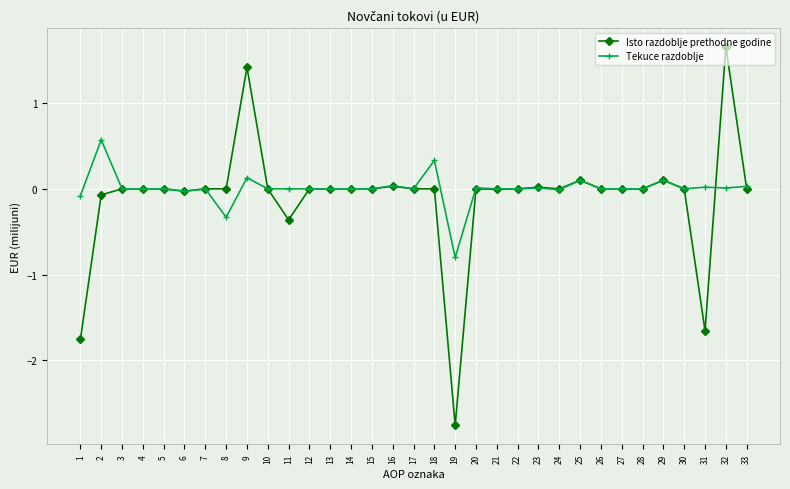

What are all the series names shown in the legend?

Isto razdoblje prethodne godine, Tekuce razdoblje